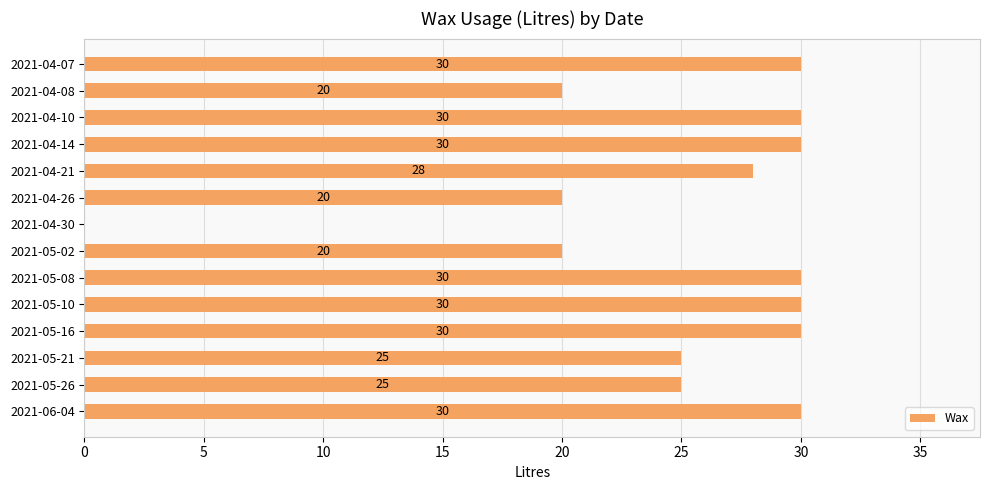

What is the maximum value shown in the chart?

30